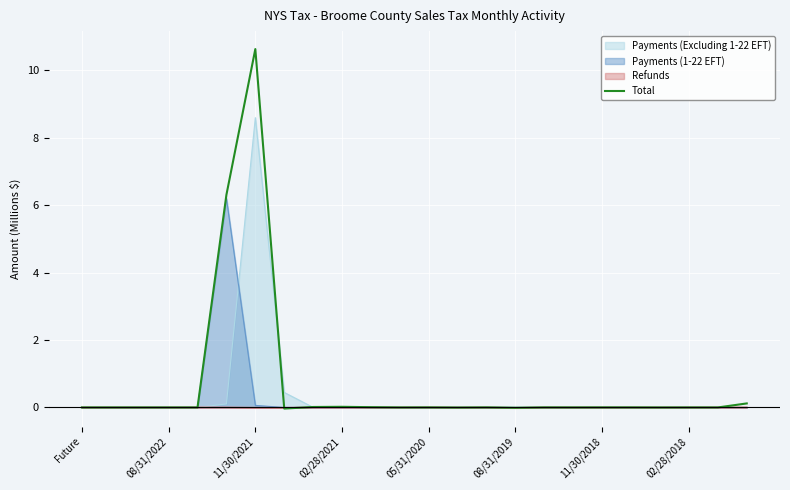

How many values are below zero?

7